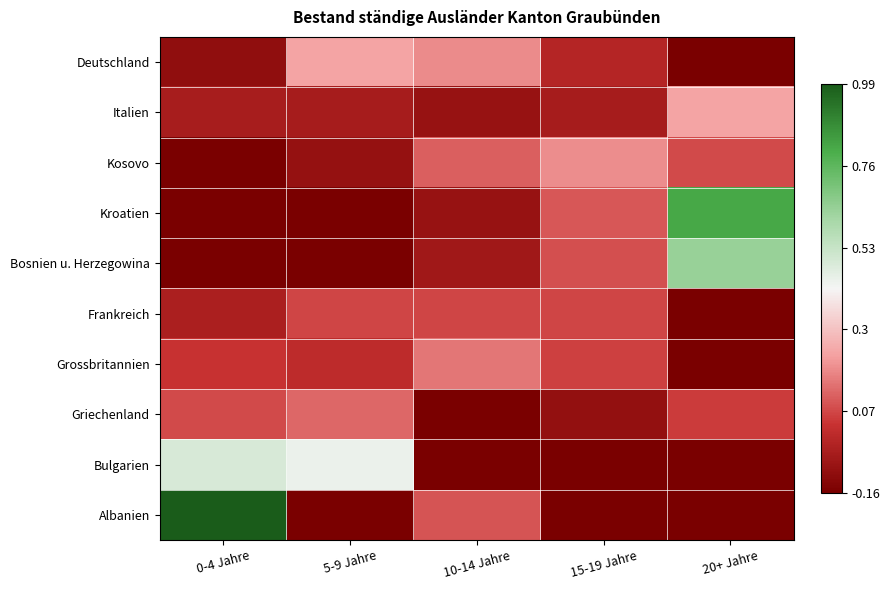

Rank the series at 10-14 Jahre from lowest to highest value.

Bulgarien, Griechenland, Italien, Kroatien, Bosnien u. Herzegowina, Frankreich, Albanien, Kosovo, Grossbritannien, Deutschland